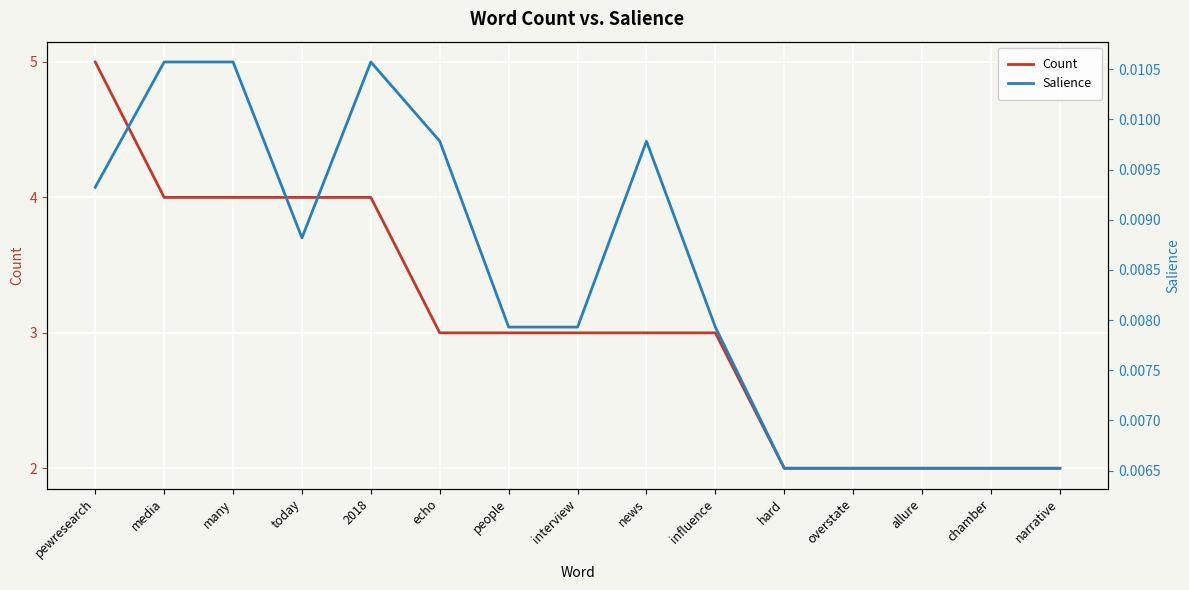

True or false: Count and Salience cross at least once.

False